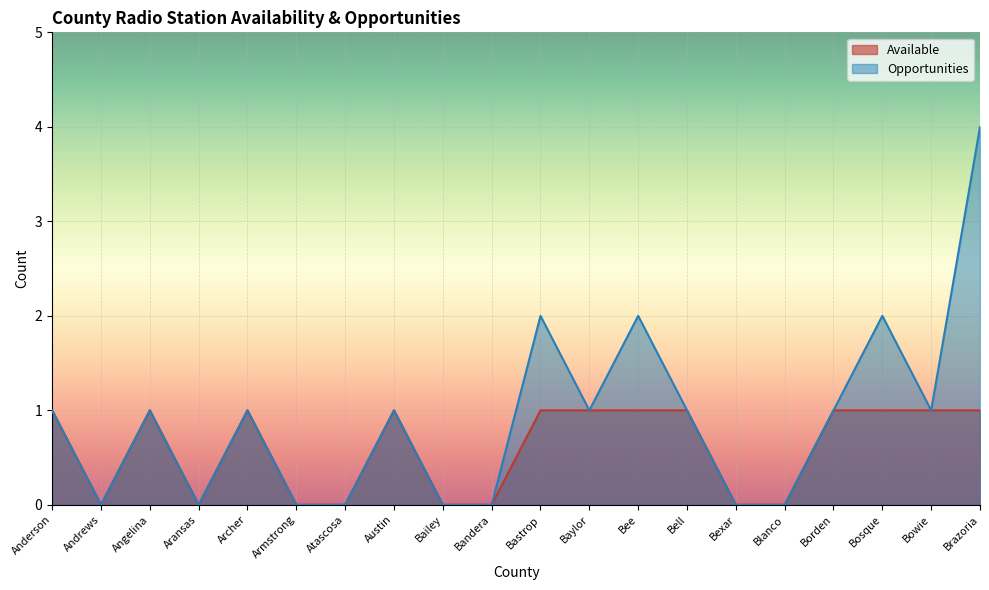

At which label does Opportunities first exceed 1?

Bastrop